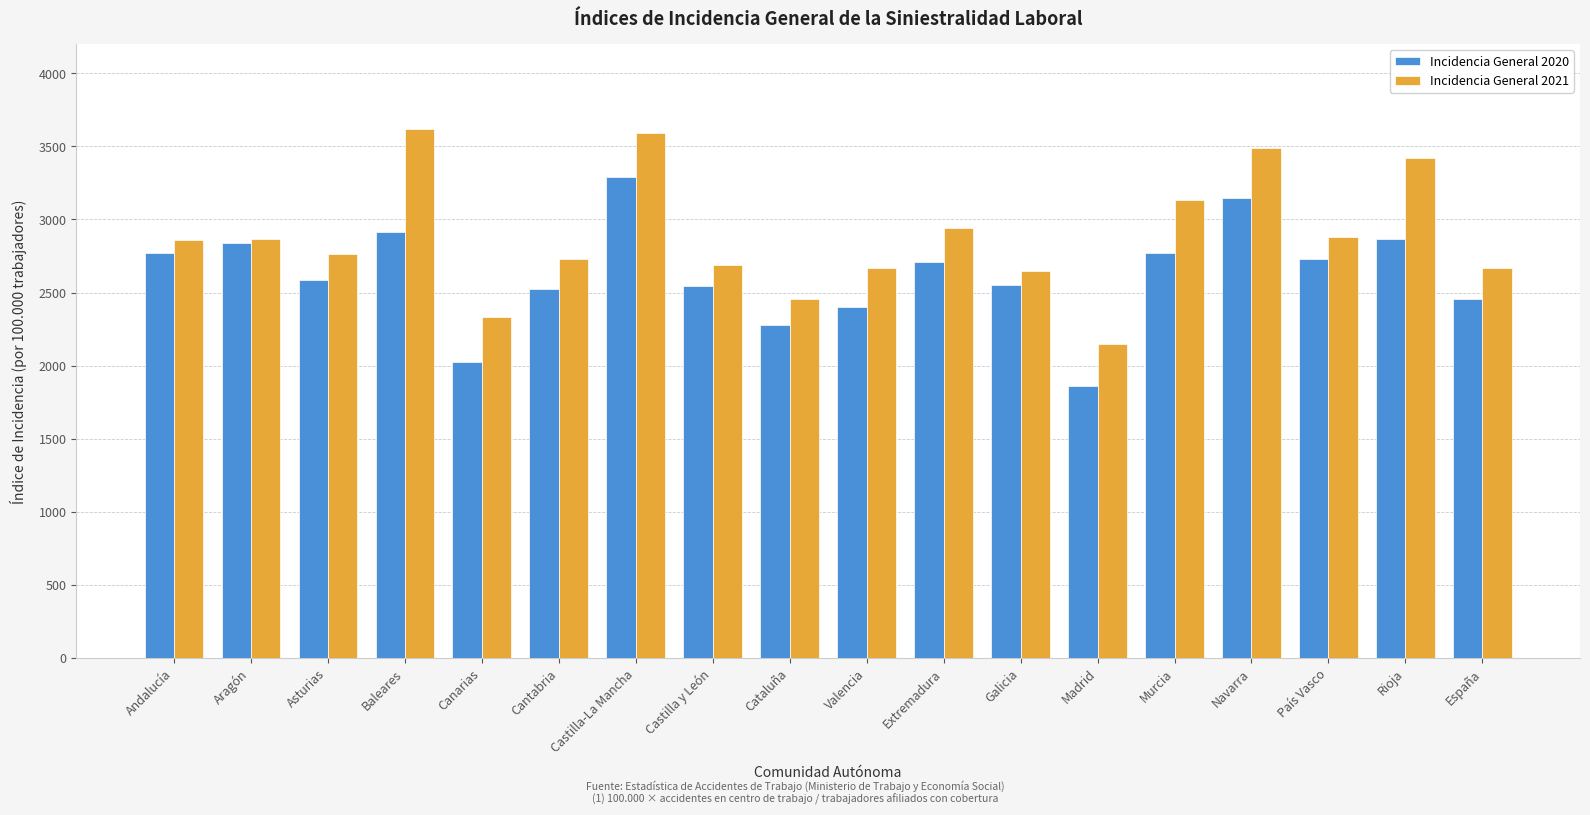

What is the value of the Incidencia General 2020 bar at the 1st from the left?

2768.4